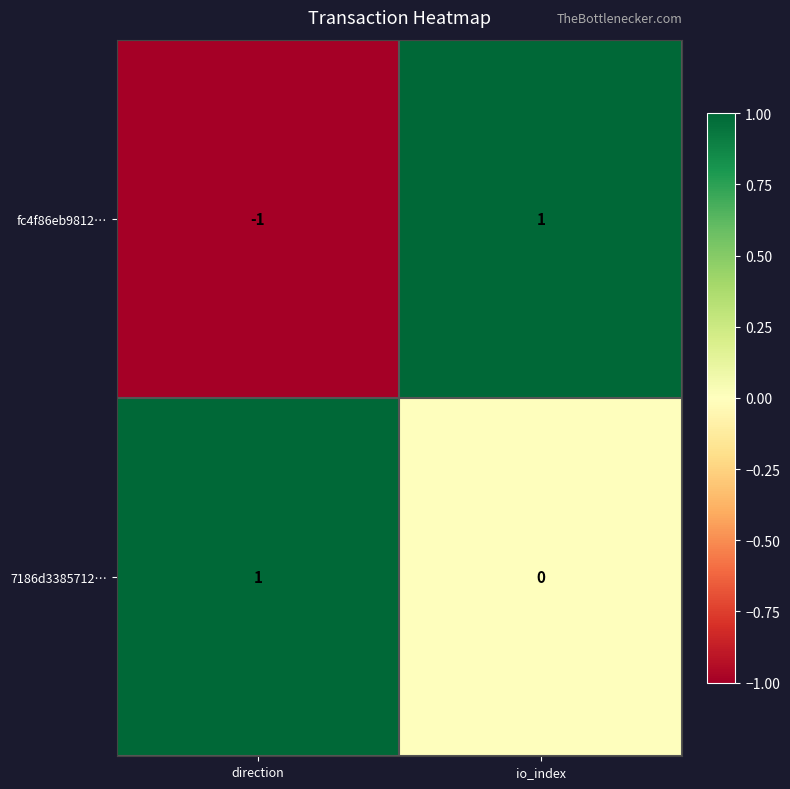

Which category has the lowest value across all series?

direction